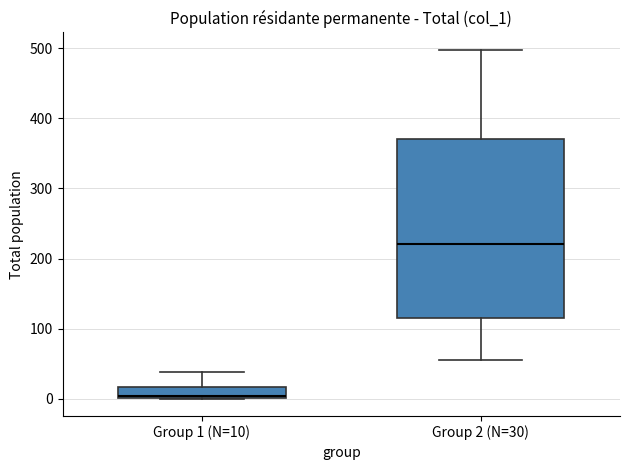

Reading left to right, read every box against the y-axis: the position of its median line, the range the box covers, and the ends of its whiskers. The values are not printed on the chart, so give them approximately, as read against the axis.

Group 1 (N=10): median 0 (drawn on the box's lower edge), box 0 to 20, whiskers 0 to 40
Group 2 (N=30): median 220, box 110 to 370, whiskers 60 to 500